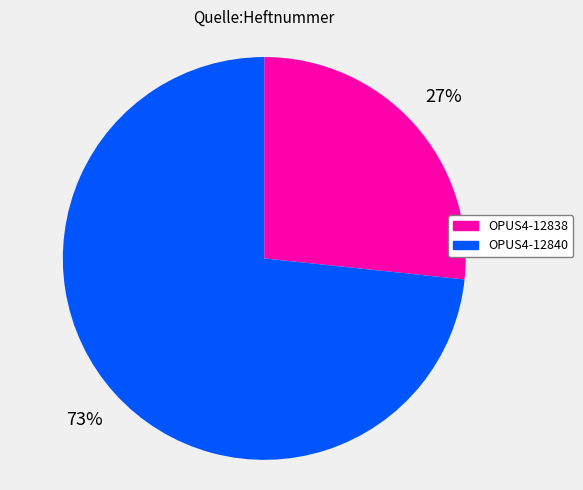

Is the sum of OPUS4-12838 and OPUS4-12840 greater than half?

Yes